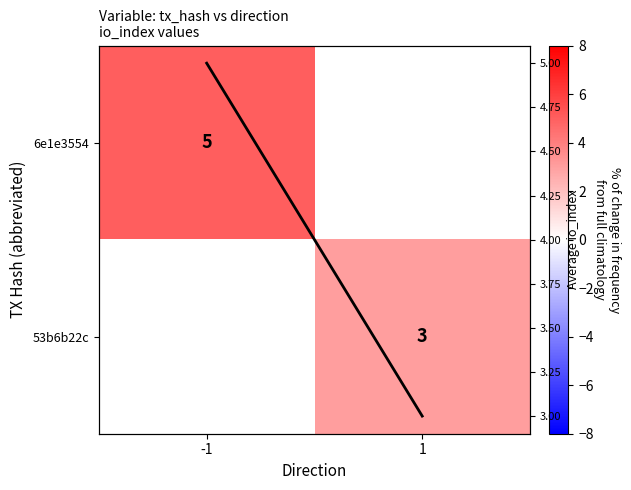

At 1, list the series in order from smallest to largest.

6e1e3554, 53b6b22c, Average io_index